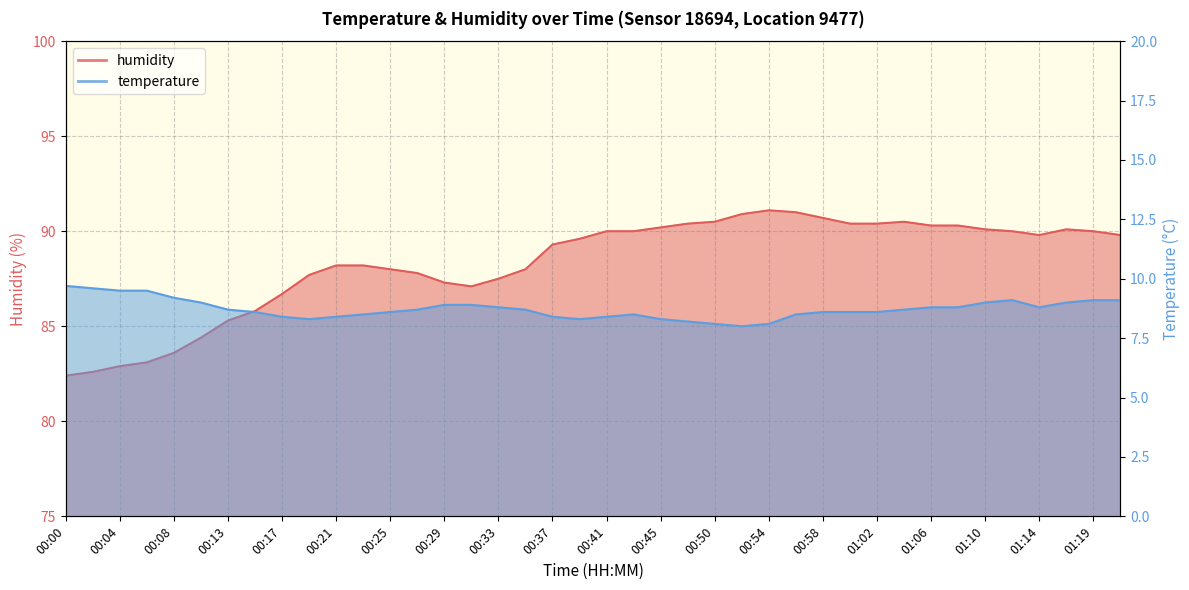

What is the label of the 11th point from the left?

00:21